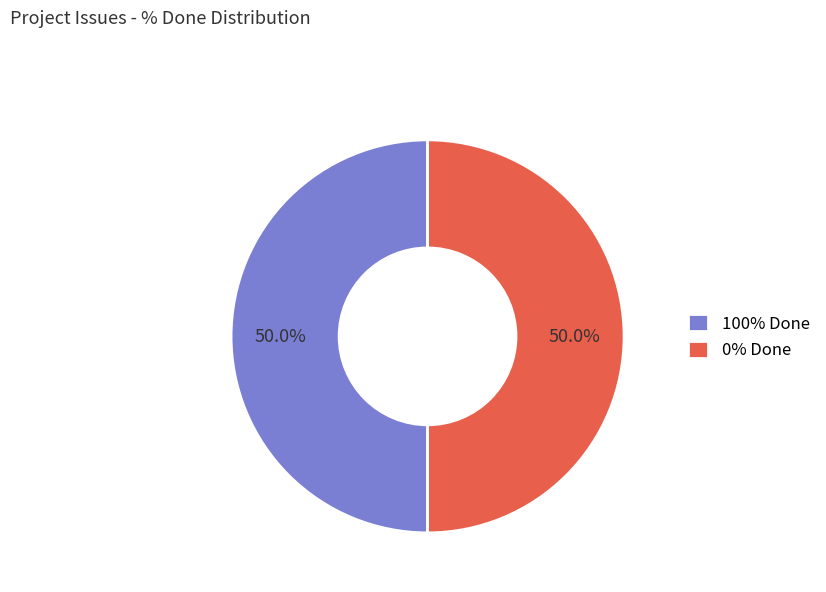

Do 0% Done and 100% Done together represent more than half of the pie?

Yes